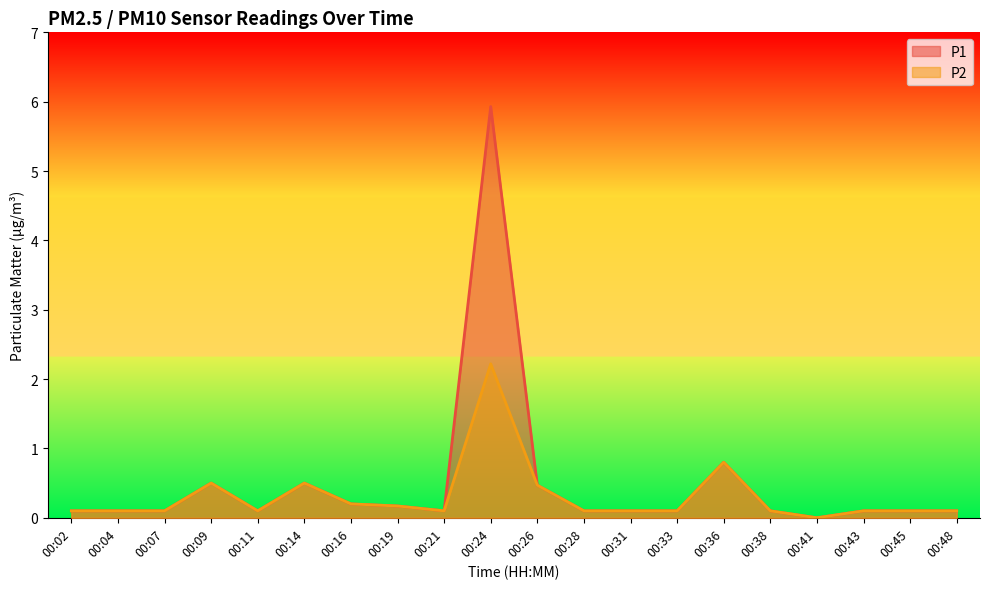

Reading left to right, what are all the values shown in this chart?

P1: 0.1	0.1	0.1	0.5	0.1	0.5	0.2	0.2	0.1	5.9	0.5	0.1	0.1	0.1	0.8	0.1	0.0	0.1	0.1	0.1
P2: 0.1	0.1	0.1	0.5	0.1	0.5	0.2	0.2	0.1	2.2	0.5	0.1	0.1	0.1	0.8	0.1	0.0	0.1	0.1	0.1